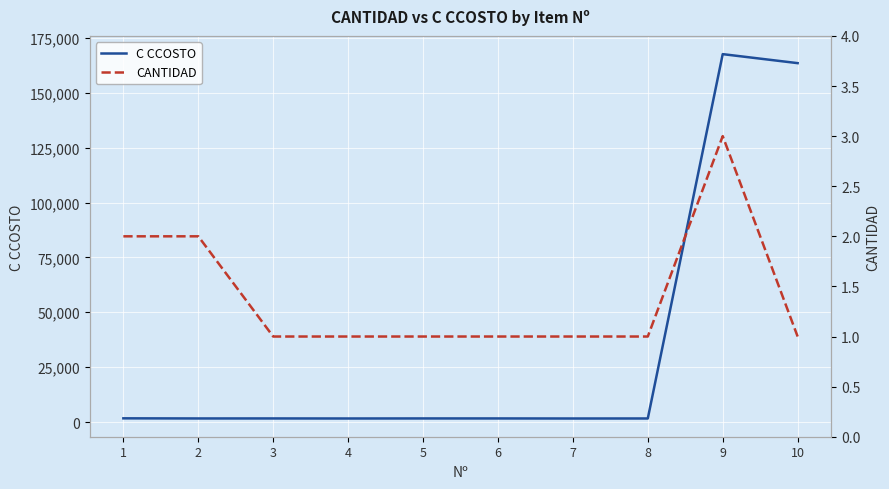

What is the value of the CANTIDAD point at the 4th from the left?

1